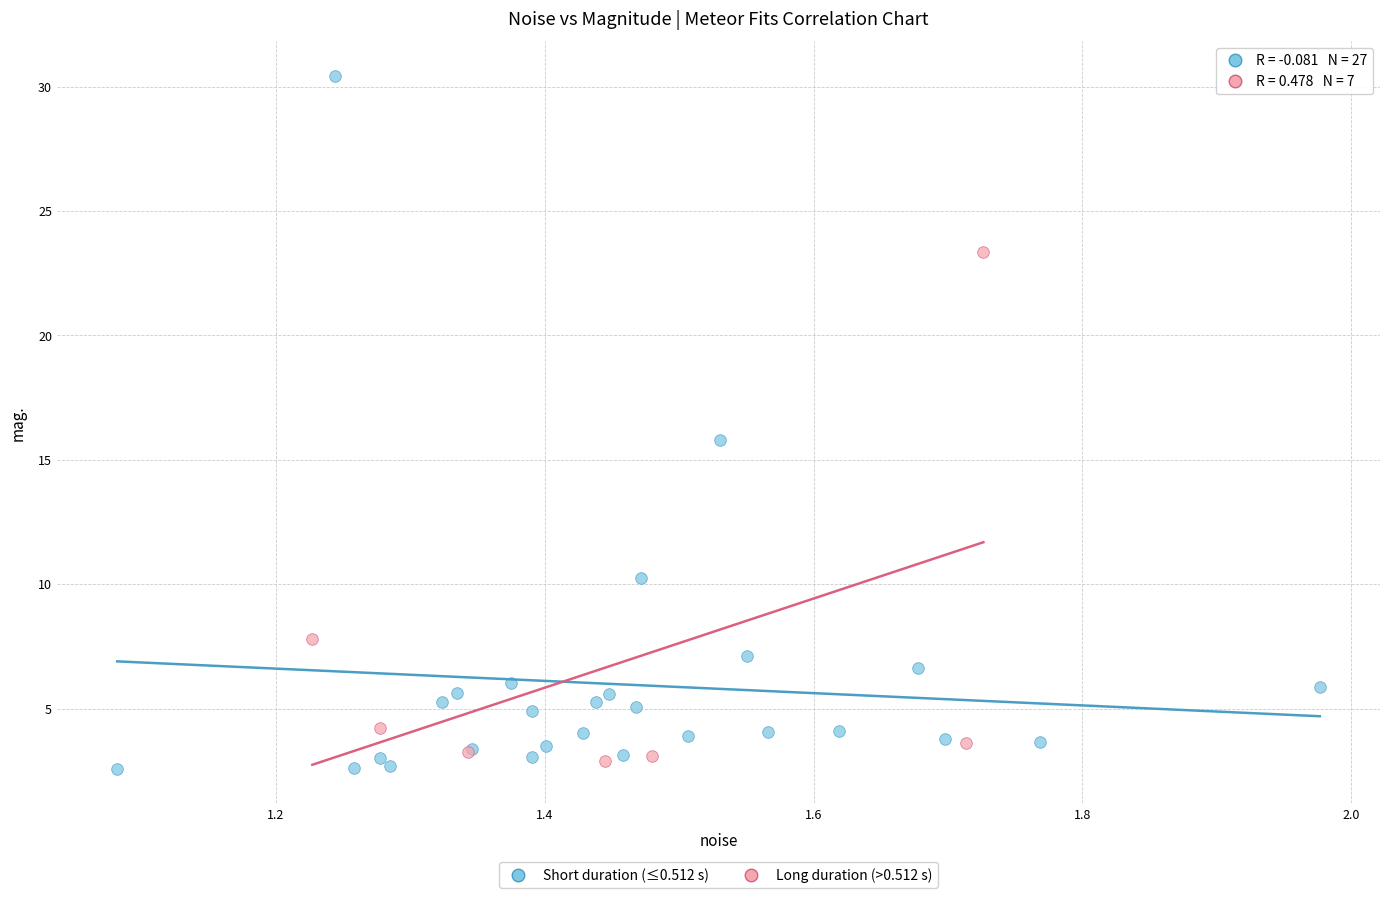

Which series reaches the maximum Y coordinate?

Short duration (≤0.512 s)